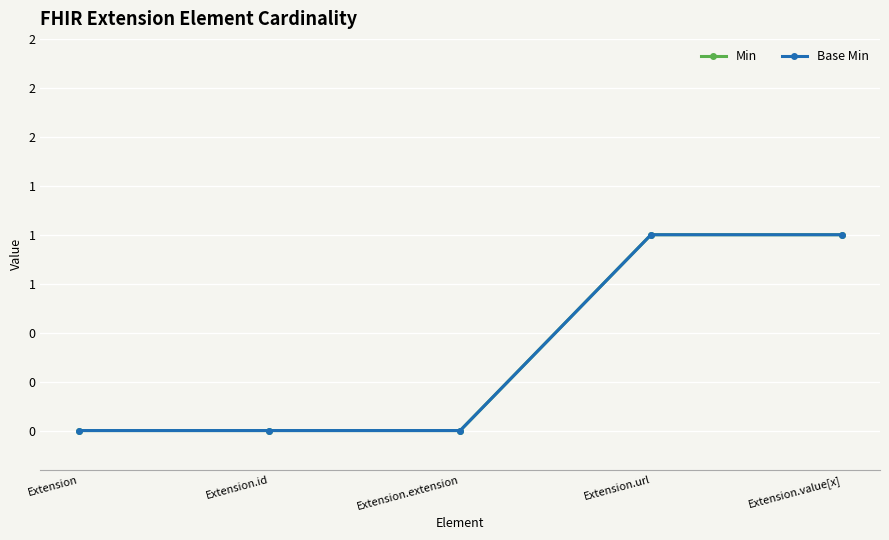

How many lines are shown in the chart?

2